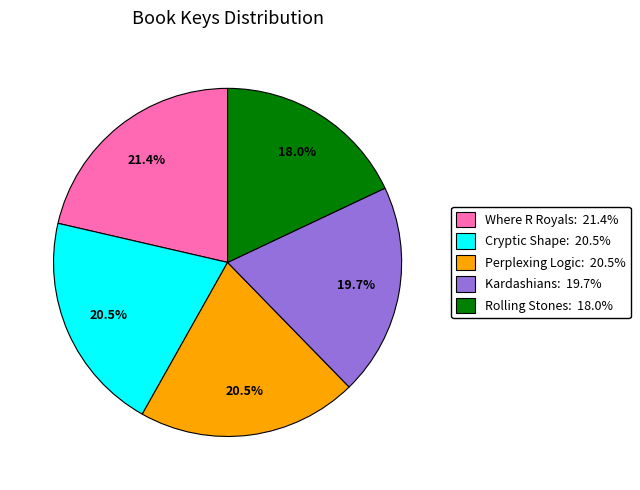

Does any single category account for the majority?

No